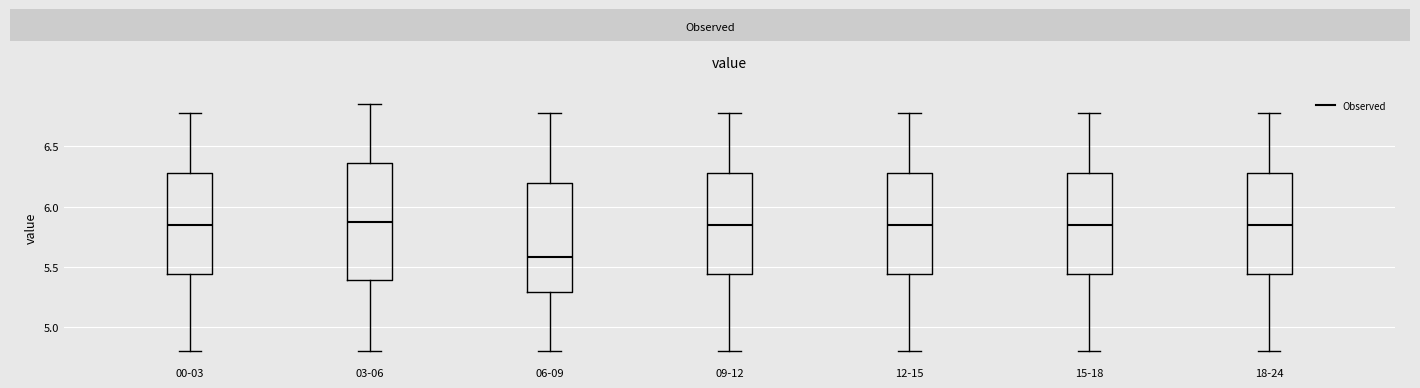

Where is the lower edge of the box for 09-12 on the y-axis? The values are not printed on the chart, so give them approximately, as read against the axis.

5.45